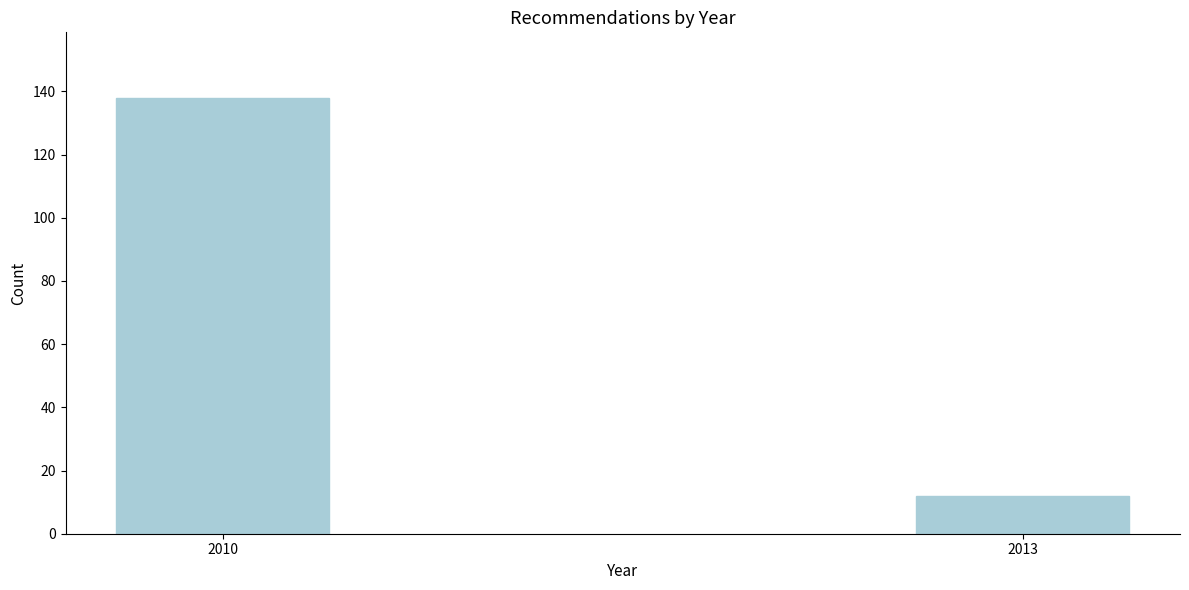

Reading right to left, what are all the values shown in this chart?

12	138